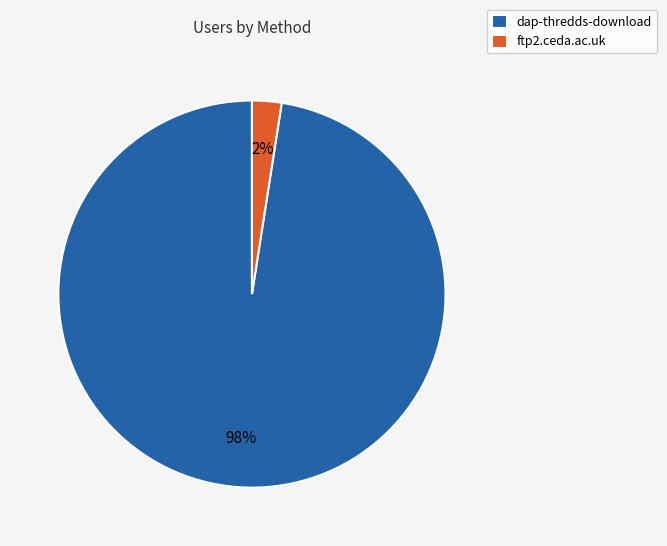

Between dap-thredds-download and ftp2.ceda.ac.uk, which is larger?

dap-thredds-download